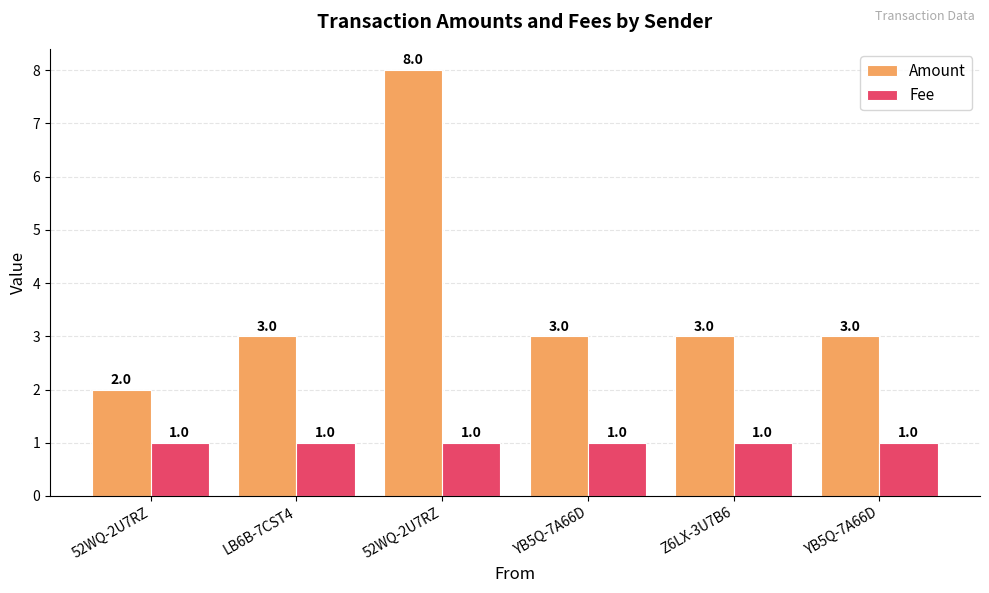

What is the value of the Fee bar at the 2nd from the left?

1